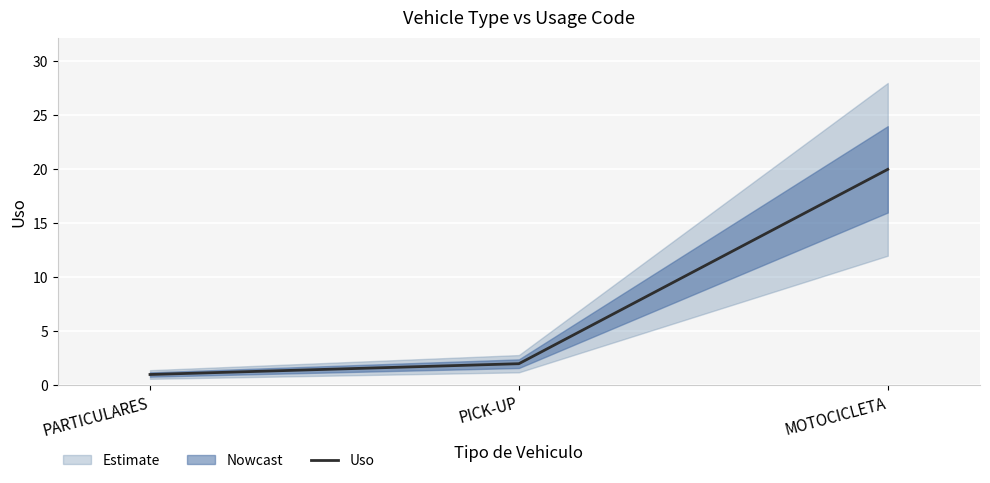

Where does the data first go above 2?

MOTOCICLETA